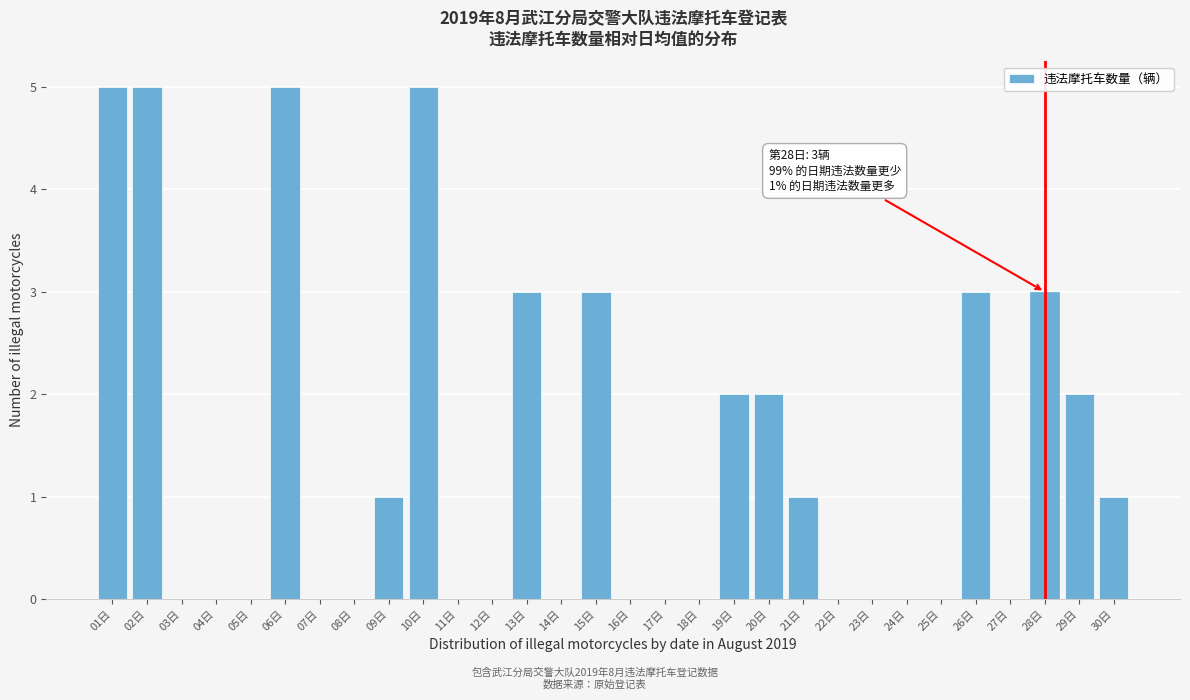

Reading left to right, list all the values displayed in this chart.

01日=5	02日=5	03日=0	04日=0	05日=0	06日=5	07日=0	08日=0	09日=1	10日=5	11日=0	12日=0	13日=3	14日=0	15日=3	16日=0	17日=0	18日=0	19日=2	20日=2	21日=1	22日=0	23日=0	24日=0	25日=0	26日=3	27日=0	28日=3	29日=2	30日=1